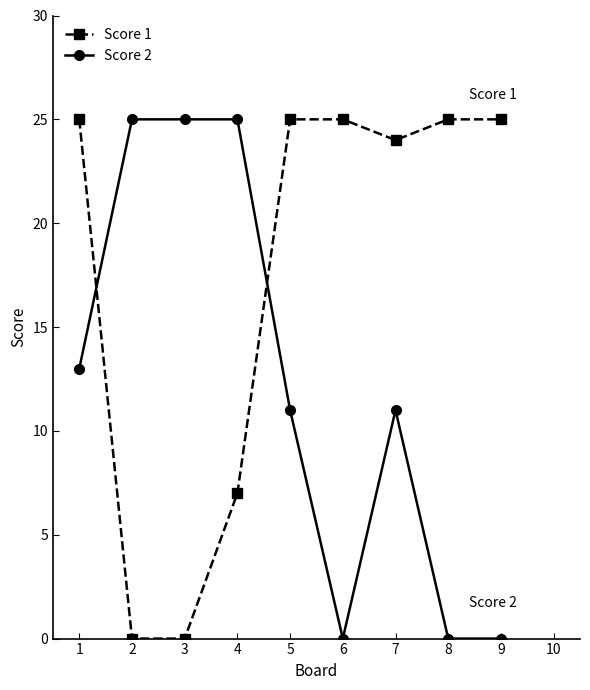

True or false: Score 2 has a value of 0 at 8.

True